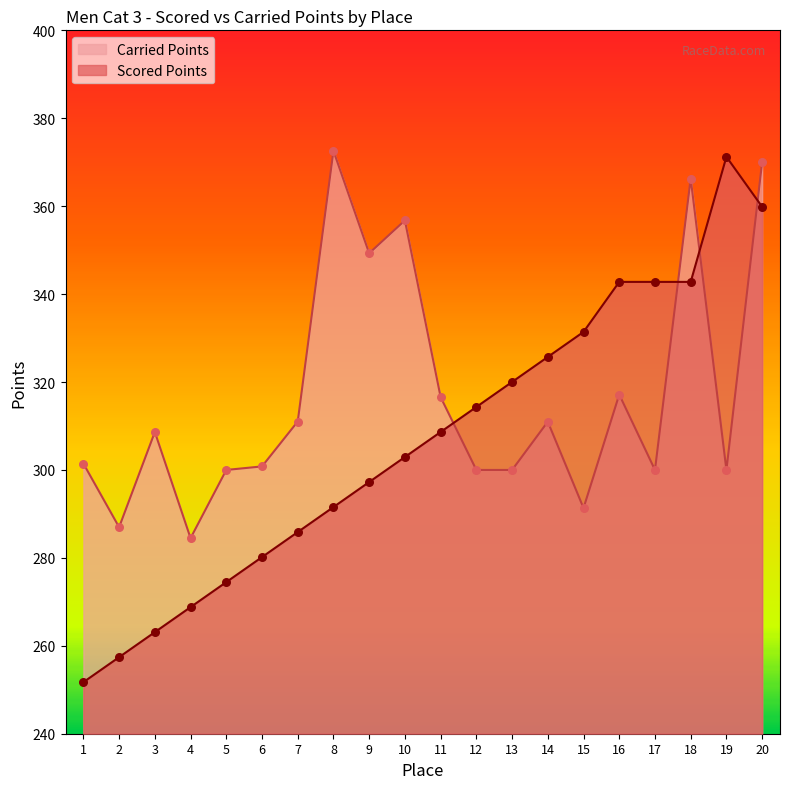

What are all the series names shown in the legend?

Carried Points, Scored Points